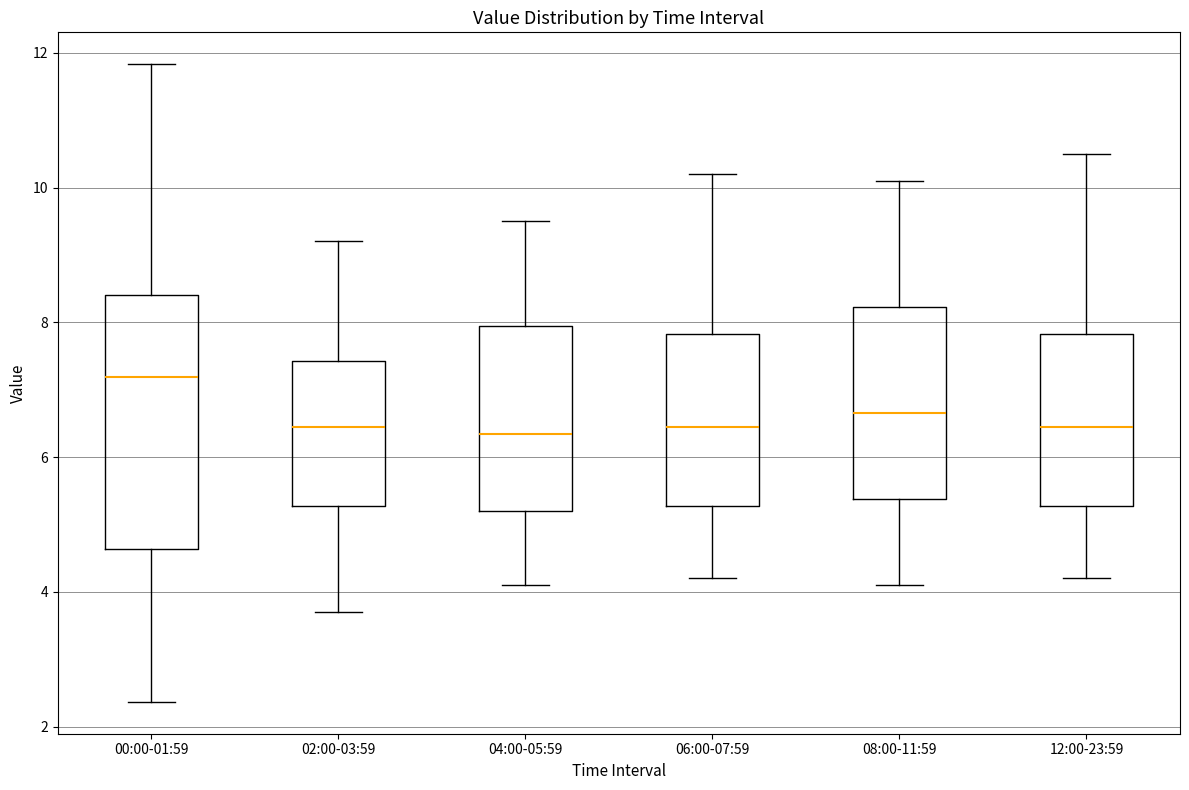

Which box has the highest median line?

00:00-01:59